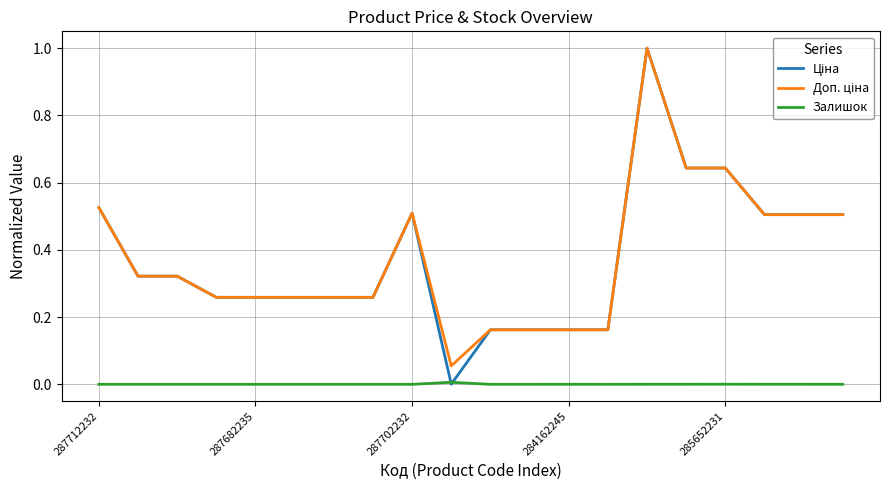

How many lines are shown in the chart?

3